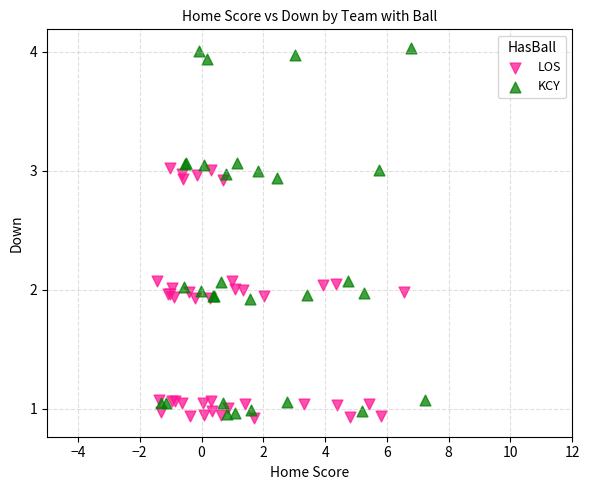

Which series contains the highest Y value?

KCY